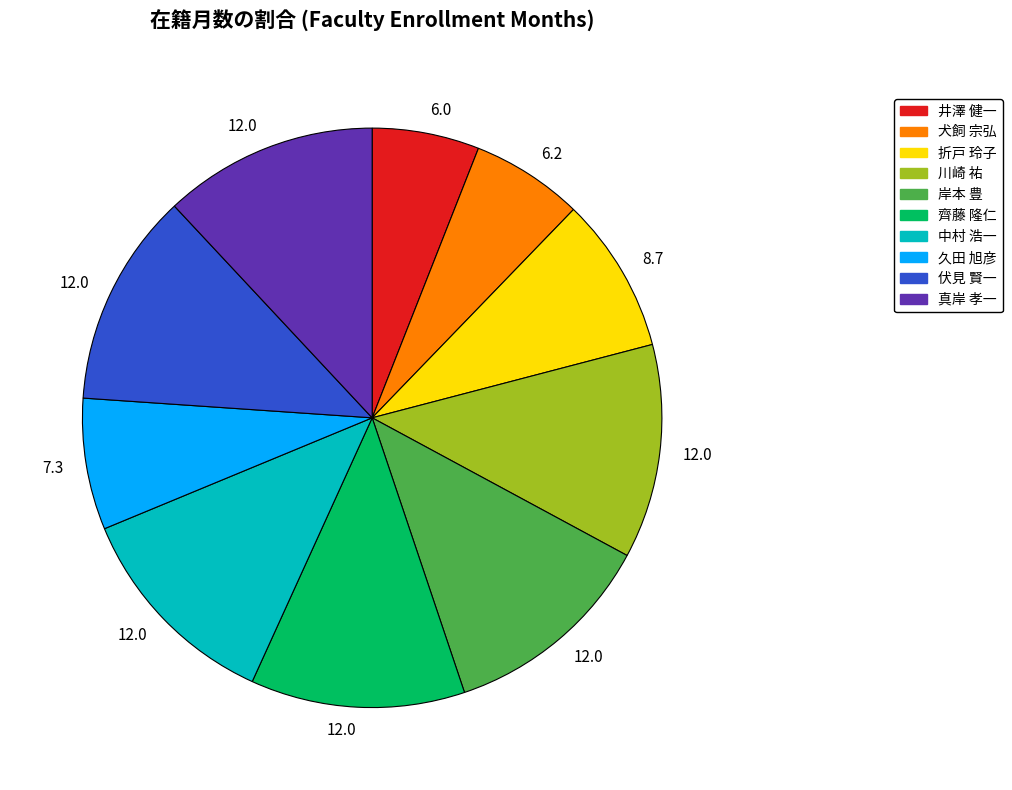

Is there any slice that represents more than half of the pie?

No